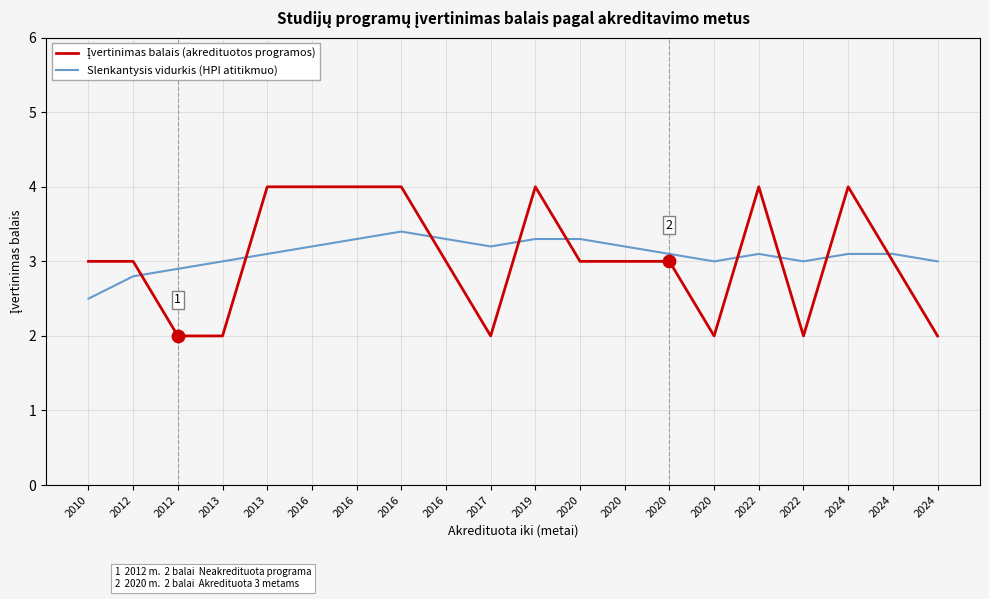

At which category is the sum across all series the highest?

2016